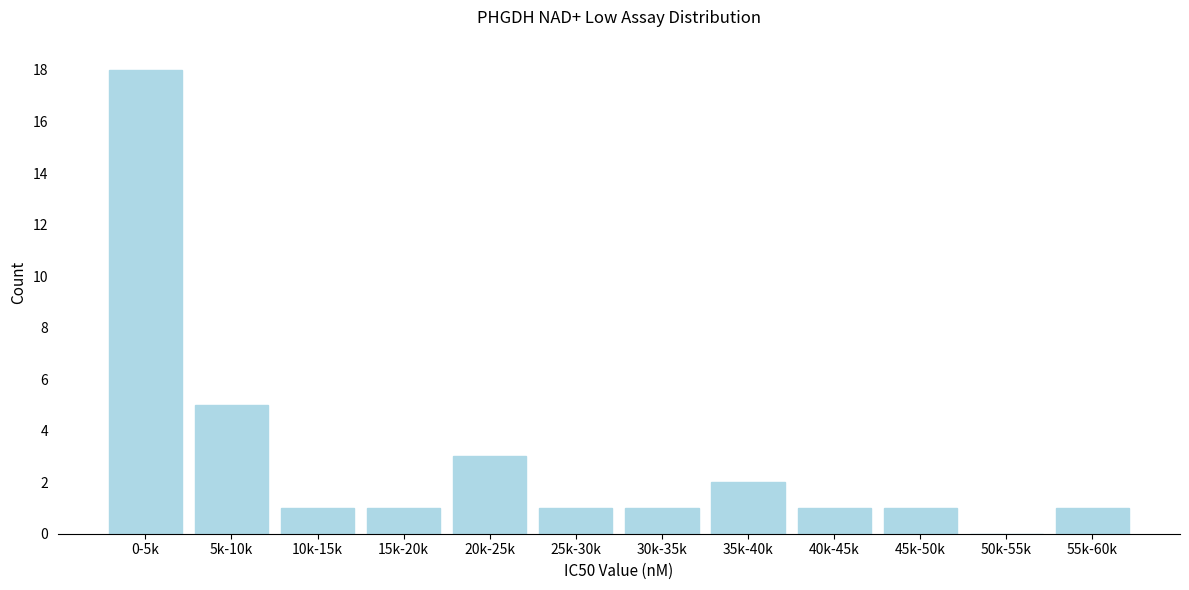

Reading left to right, transcribe all the data shown in this chart.

0-5k=18	5k-10k=5	10k-15k=1	15k-20k=1	20k-25k=3	25k-30k=1	30k-35k=1	35k-40k=2	40k-45k=1	45k-50k=1	50k-55k=0	55k-60k=1